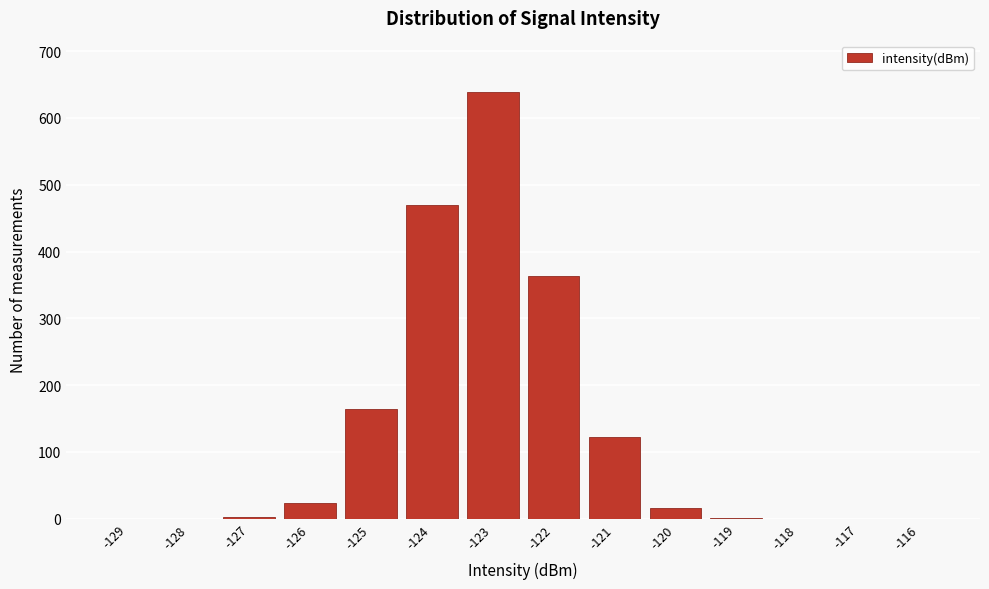

What is the greatest value displayed?

639